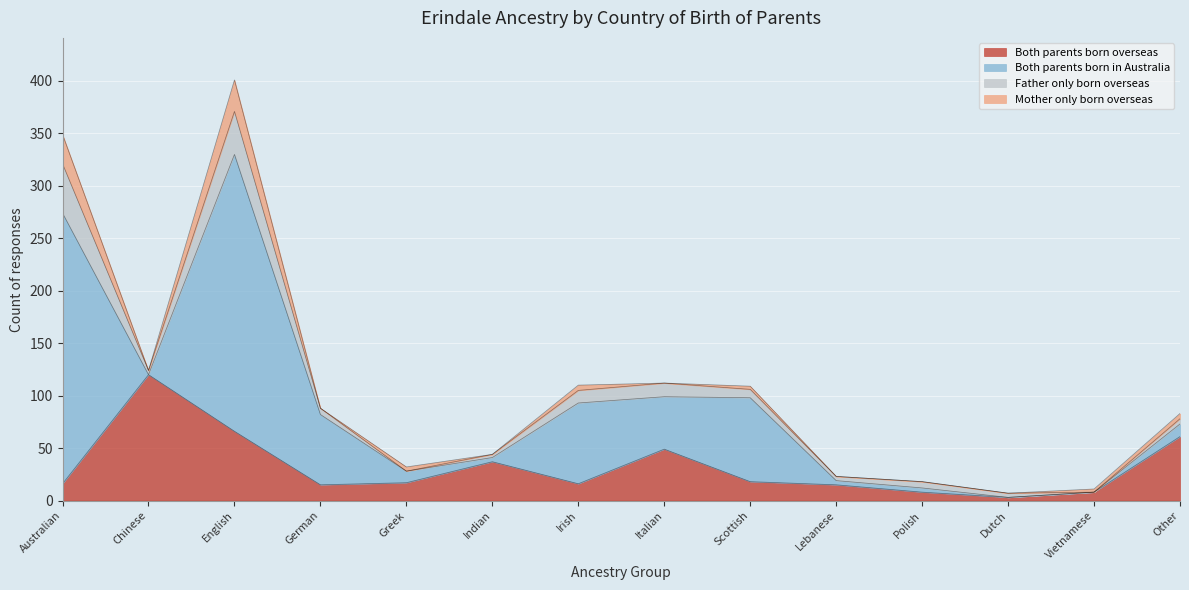

Which label corresponds to the largest value in the chart?

English